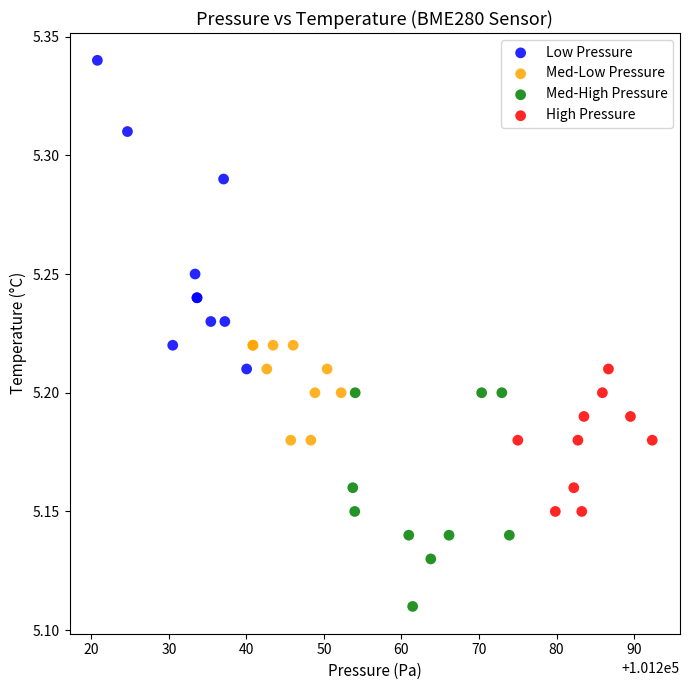

Which series reaches the minimum Y coordinate?

Med-High Pressure